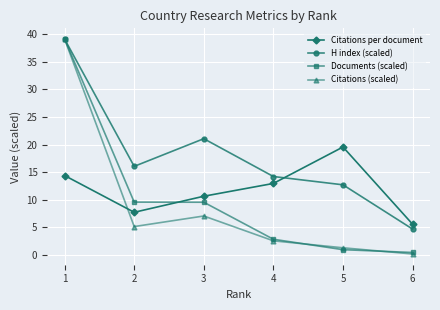

What is the average value of the Citations per document series?

11.8